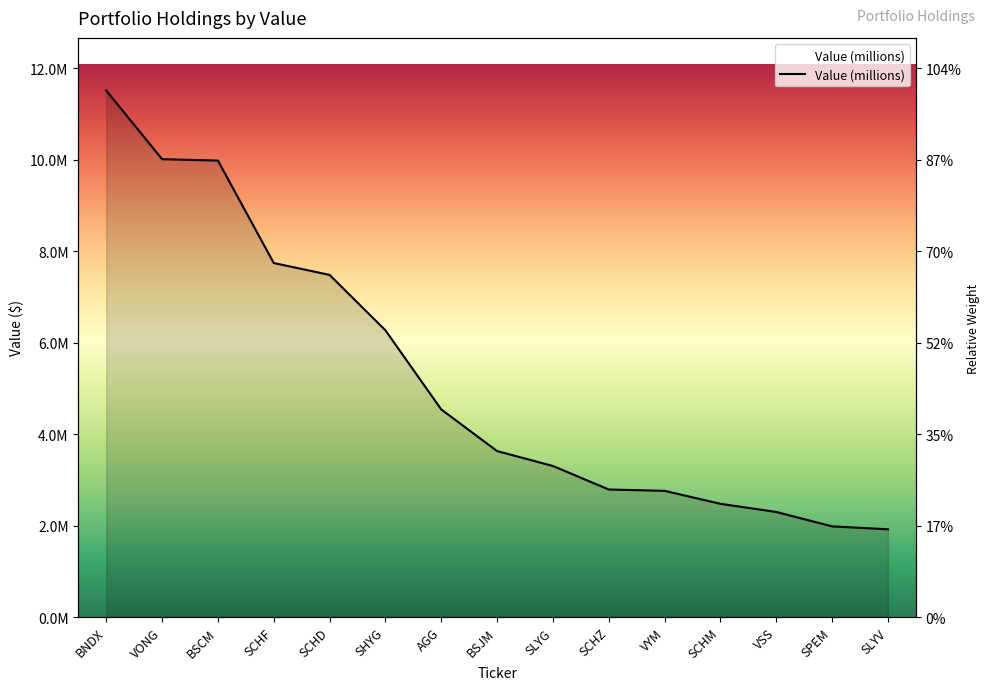

Rank the categories by value from lowest to highest.

SLYV, SPEM, VSS, SCHM, VYM, SCHZ, SLYG, BSJM, AGG, SHYG, SCHD, SCHF, BSCM, VONG, BNDX